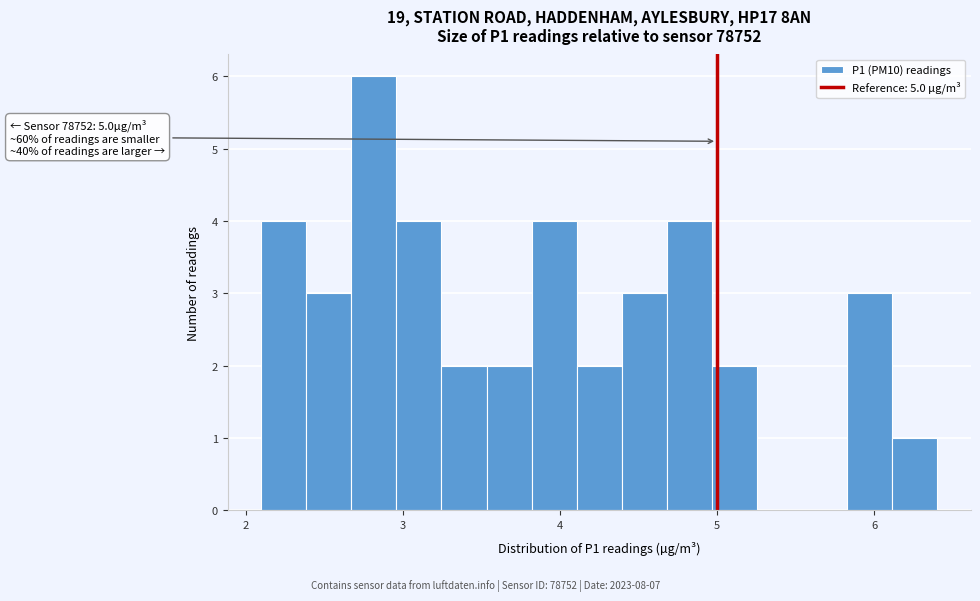

Around what value on the x-axis is the tallest bar? Give the approximate position of its centre, as read against the axis.

2.8